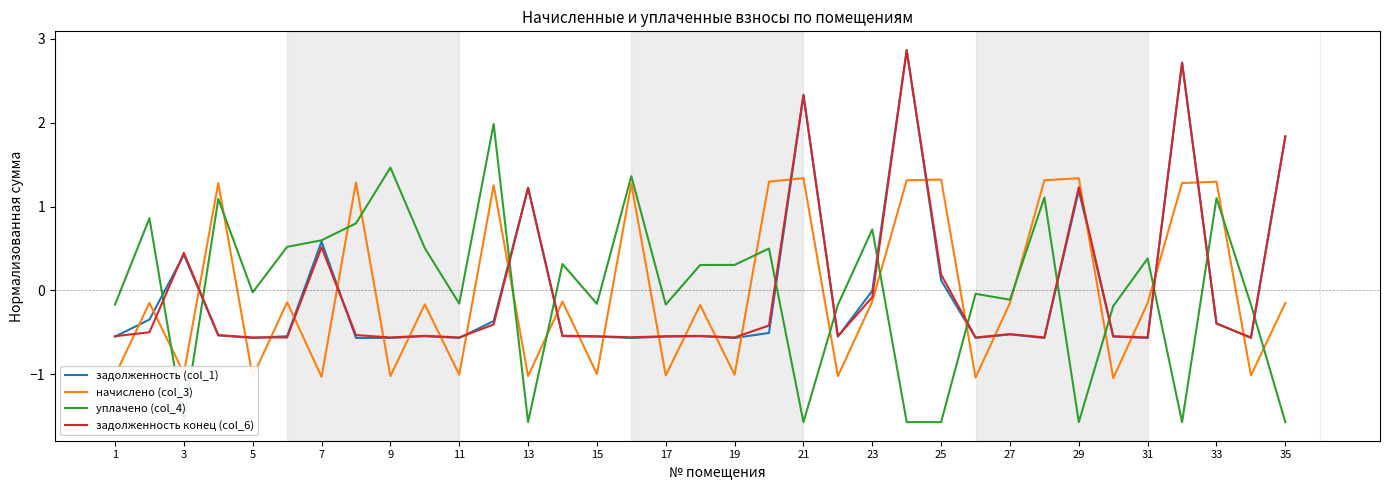

True or false: задолженность (col_1) and начислено (col_3) cross at least once.

True